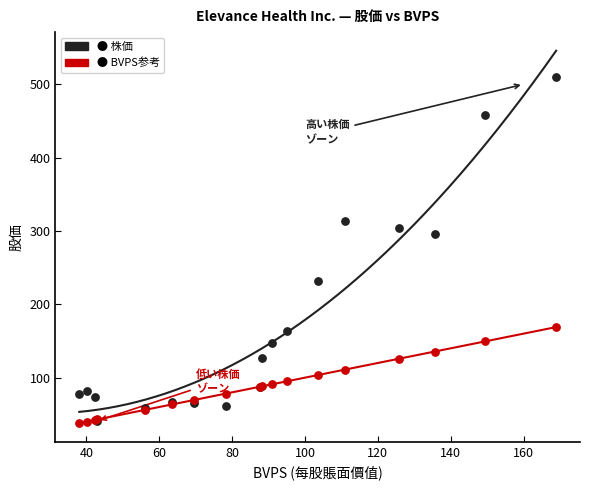

Across all series, what Y value is closest to 273?

296.3